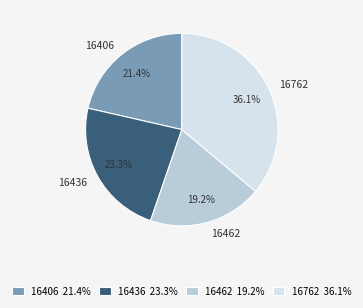

Is there a majority slice in this chart?

No